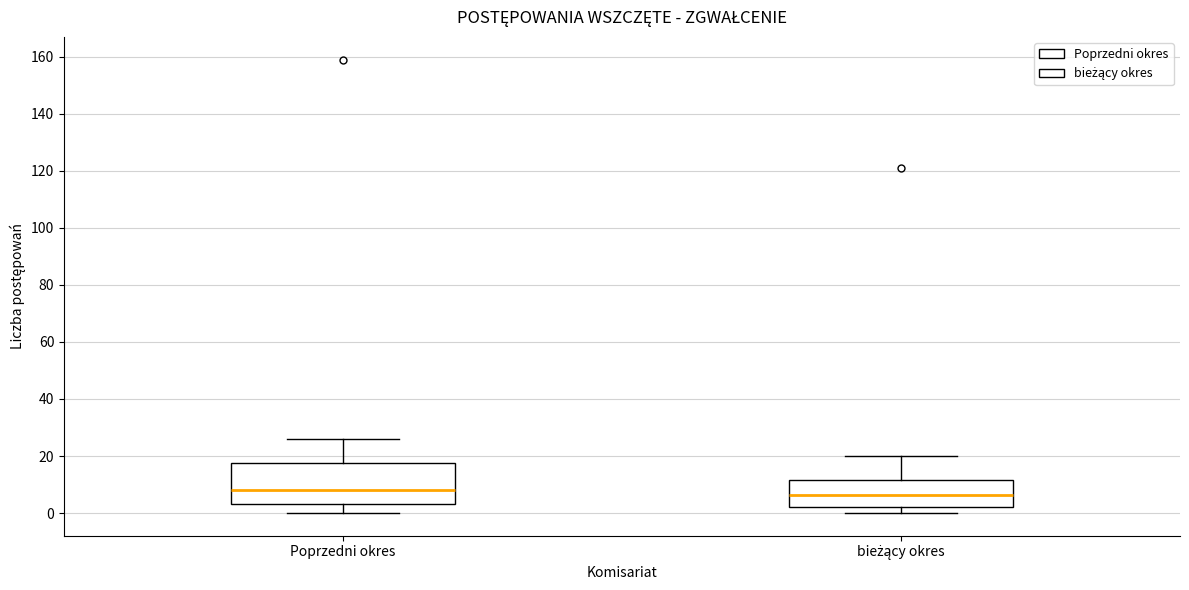

Reading left to right, transcribe this box plot: for each box, give where its median line is, the range the box spans, and where its two whiskers end, as read against the y-axis. The values are not printed on the chart, so give them approximately, as read against the axis.

Poprzedni okres: median 8, box 4 to 18, whiskers 0 to 26
bieżący okres: median 6, box 2 to 12, whiskers 0 to 20